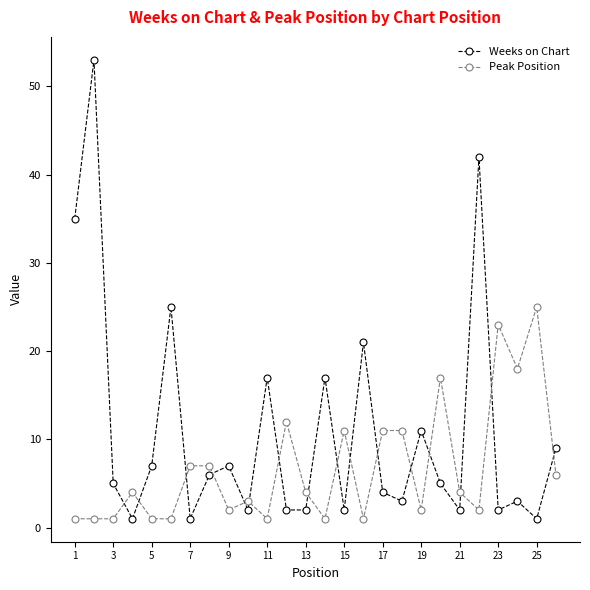

How many intersections are there between Peak Position and Weeks on Chart?

16